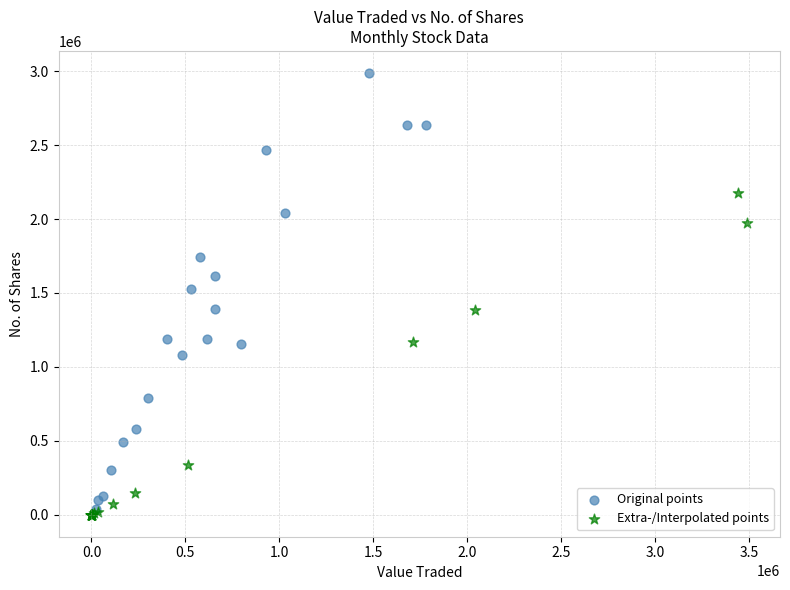

Which series has the widest spread of Y values?

Original points